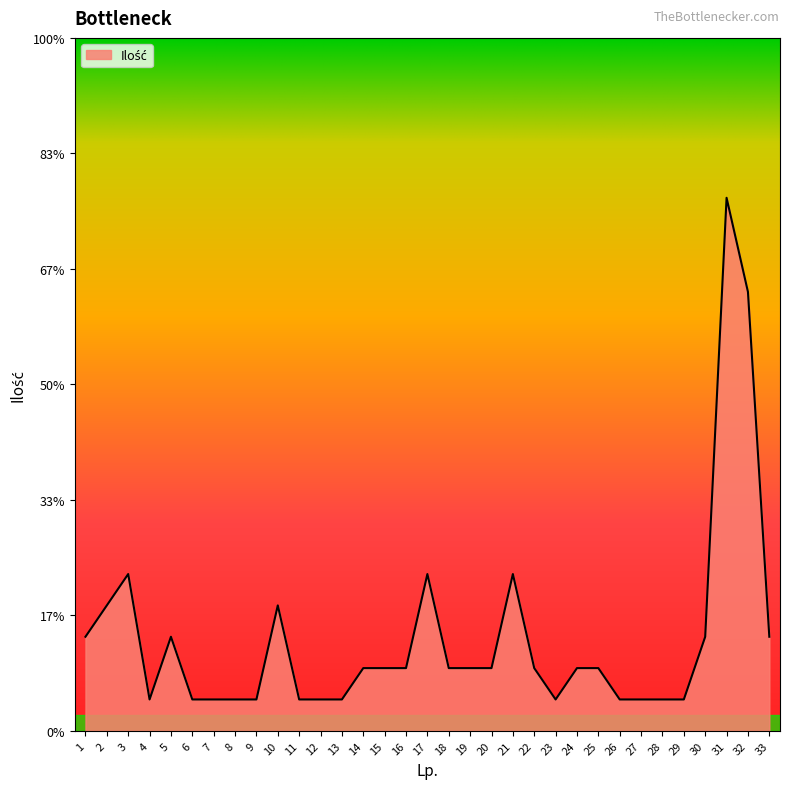

Approximately how many times larger is the value at 9 compared to 7?

1.0